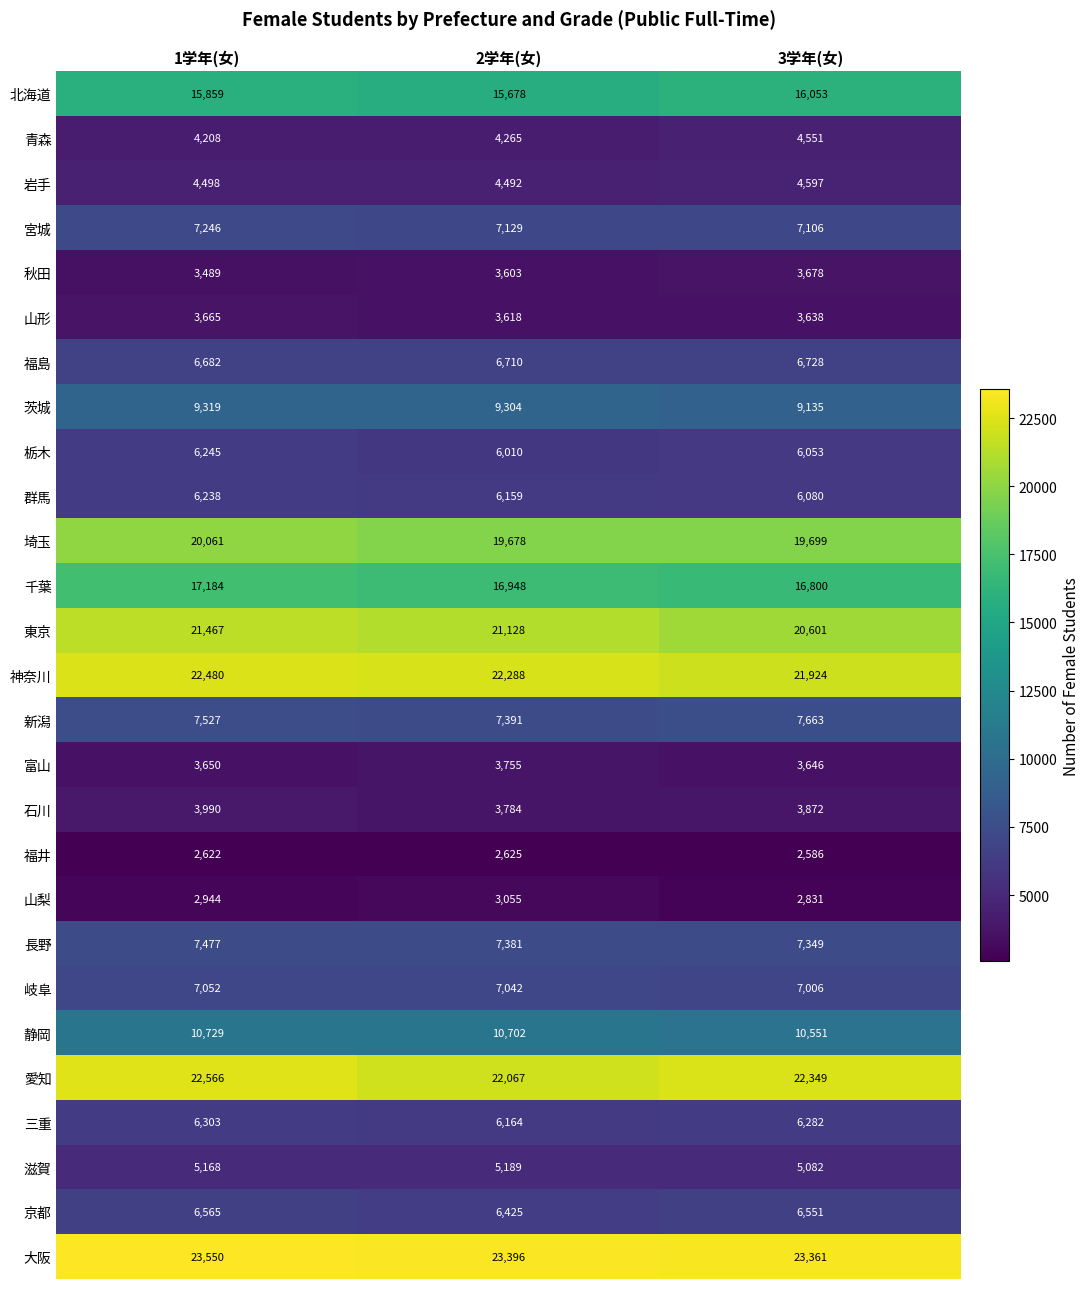

What is the greatest value displayed?

23550